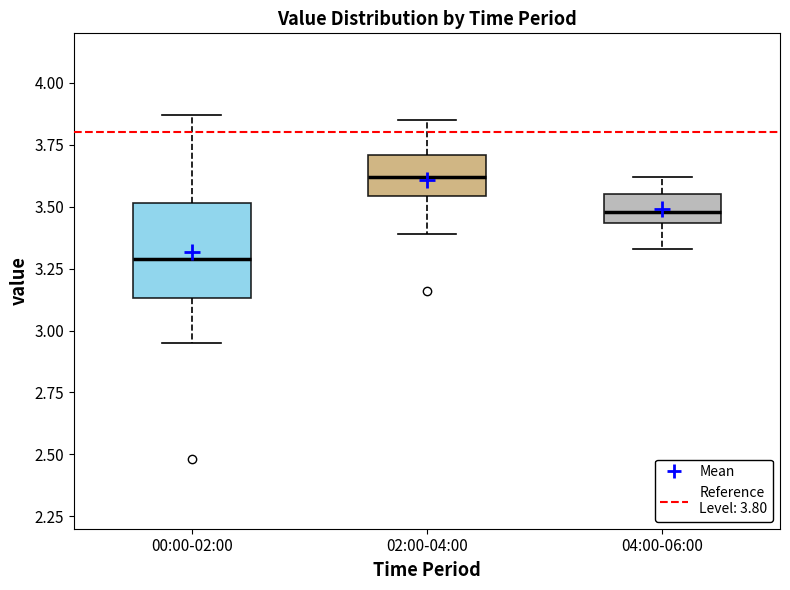

Which box is the tallest, from its lower edge to its upper edge?

00:00-02:00